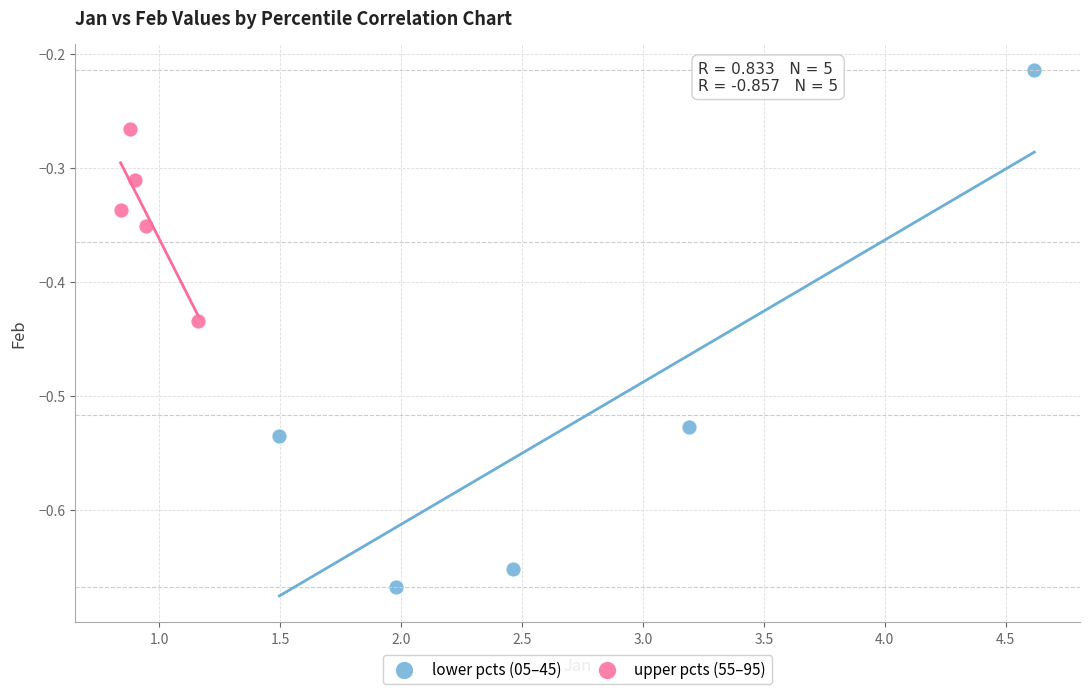

Which series reaches the maximum Y coordinate?

lower pcts (05–45)